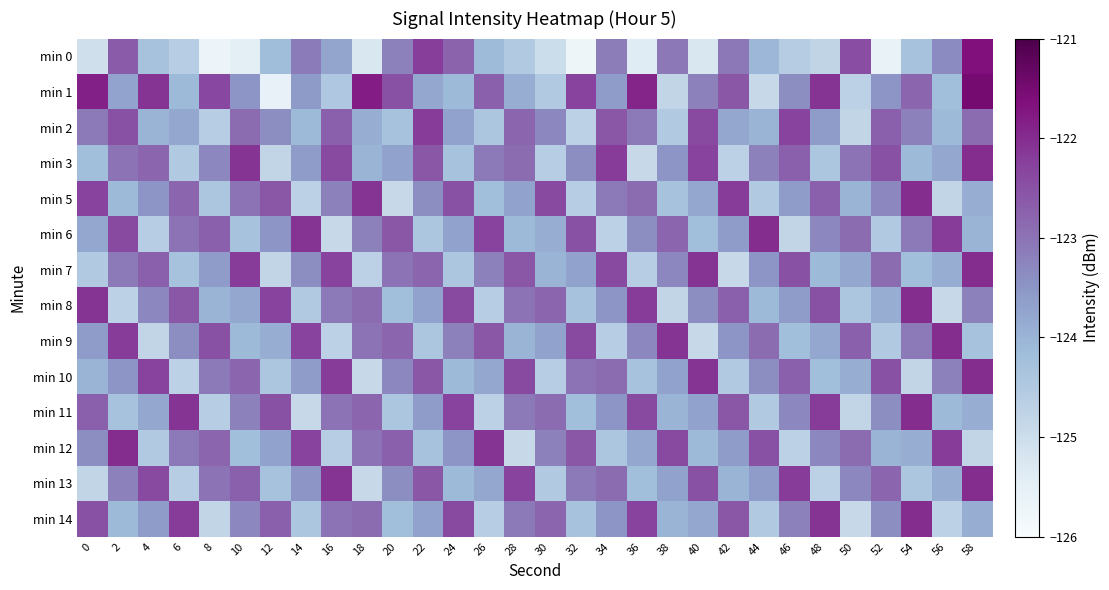

Which category has the highest value across all series?

58